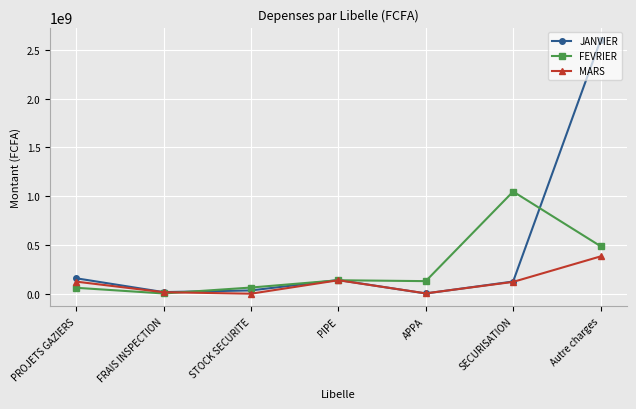

At which category does FEVRIER reach its first local valley?

FRAIS INSPECTION